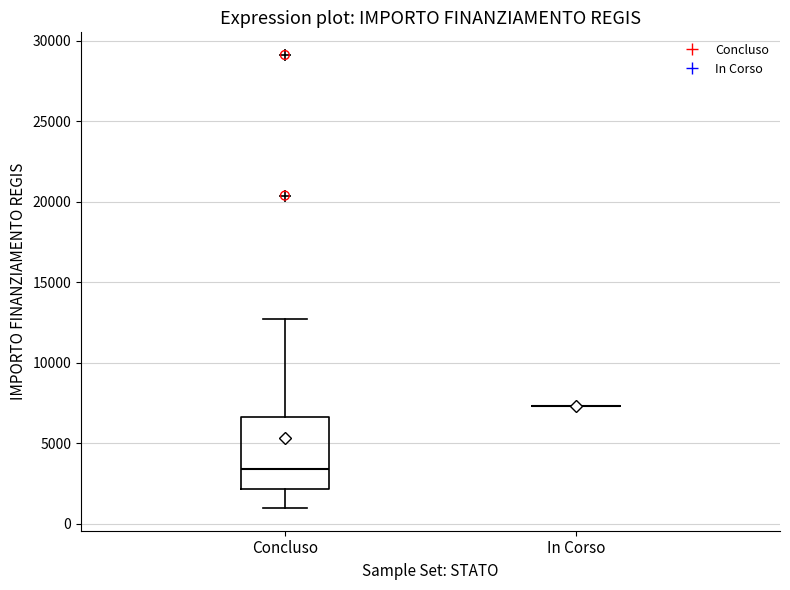

Reading left to right, transcribe this box plot: for each box, give where its median line is, the range the box spans, and where its two whiskers end, as read against the y-axis. The values are not printed on the chart, so give them approximately, as read against the axis.

Concluso: median 3500, box 2000 to 6500, whiskers 1000 to 12500
In Corso: box collapsed to a line at 7500, whiskers 7500 to 7500